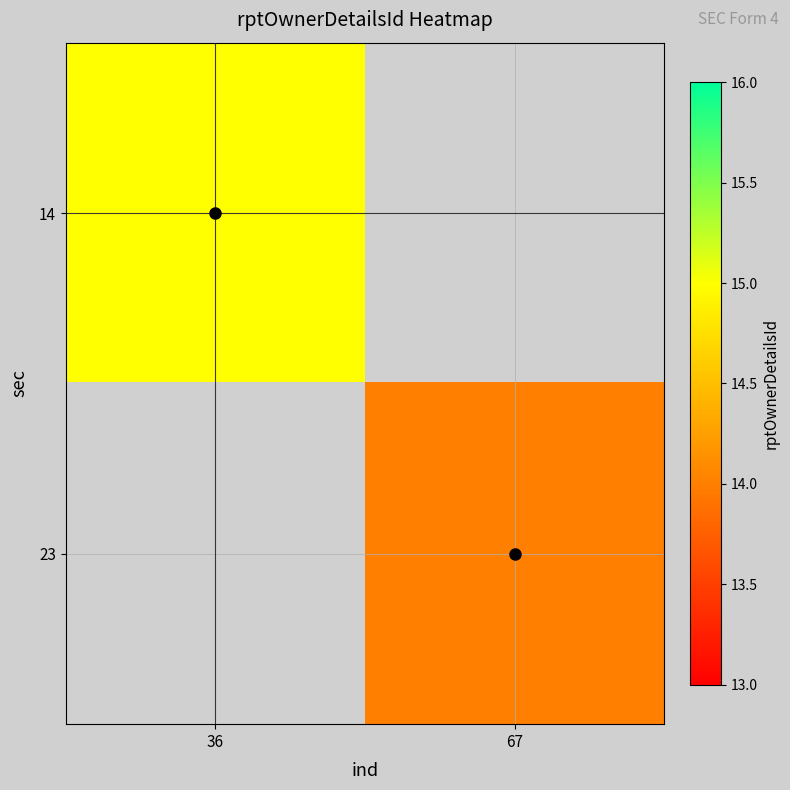

Rank the series by their average value, from lowest to highest.

14, 23